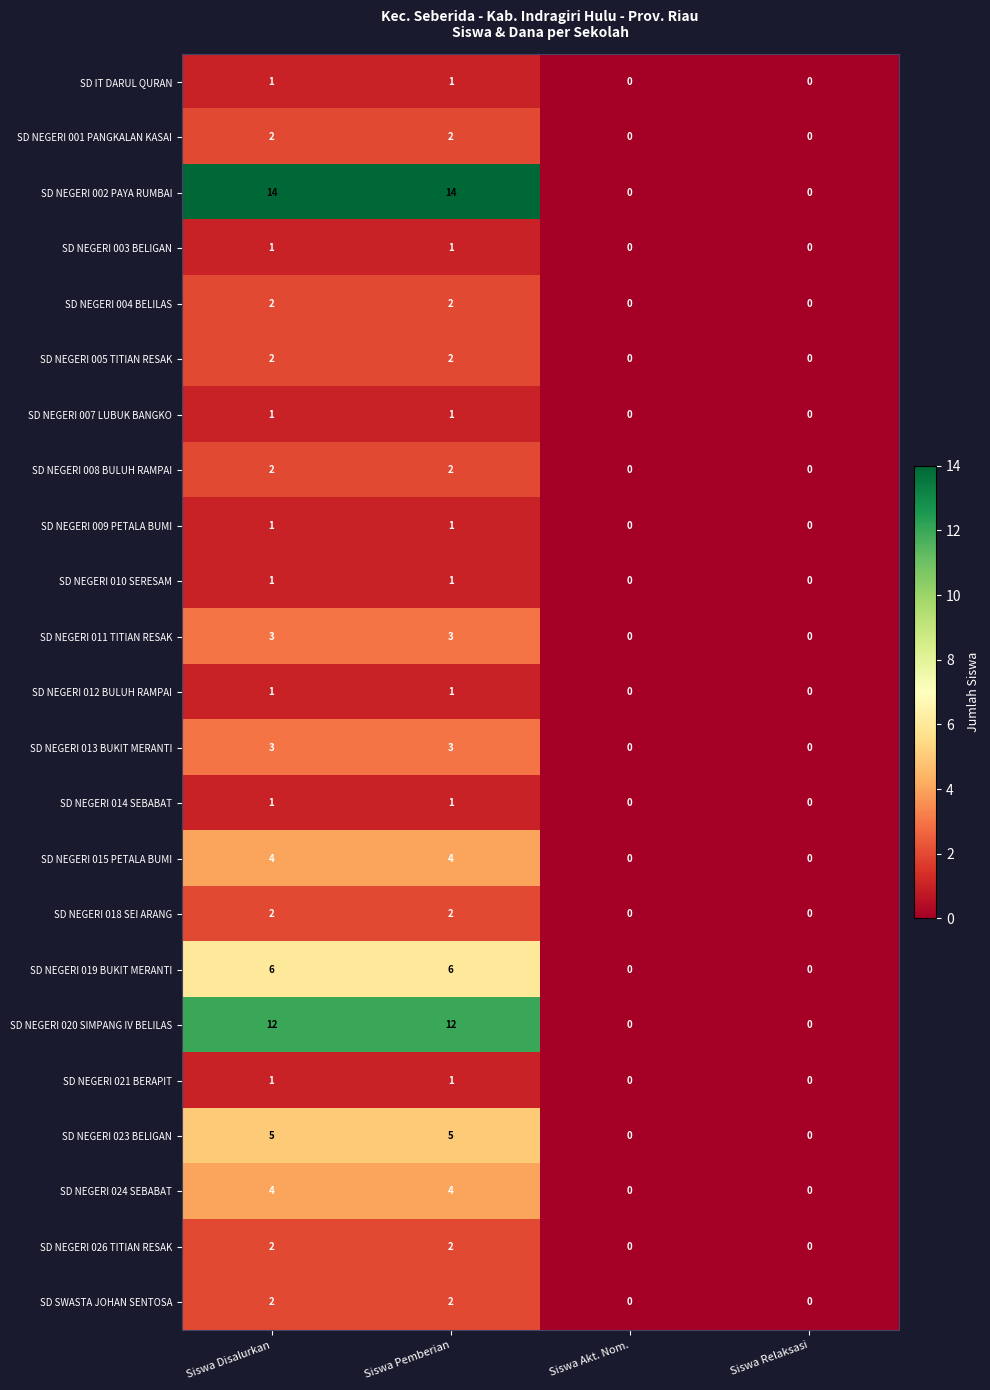

The value of SD NEGERI 021 BERAPIT at Siswa Akt. Nom. is 1. True or false?

False